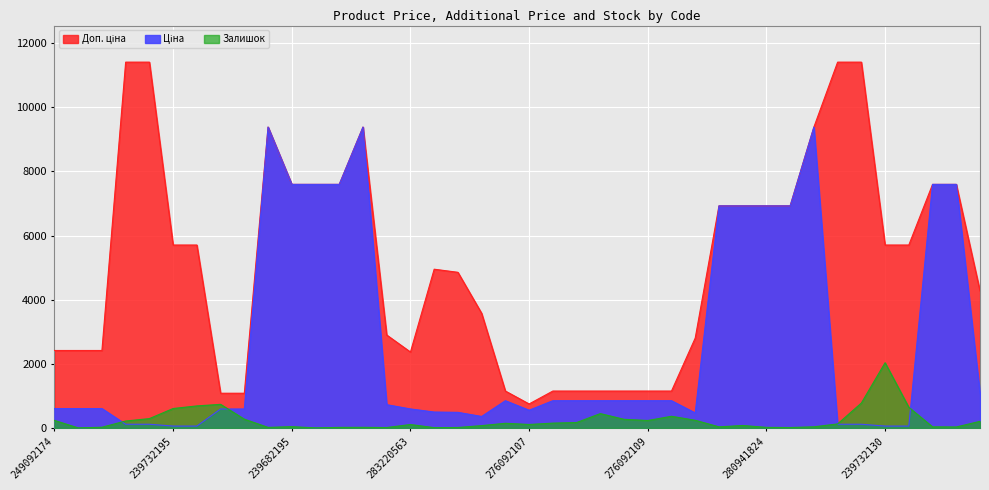

What is the sum of all Доп. ціна values?

206215.5